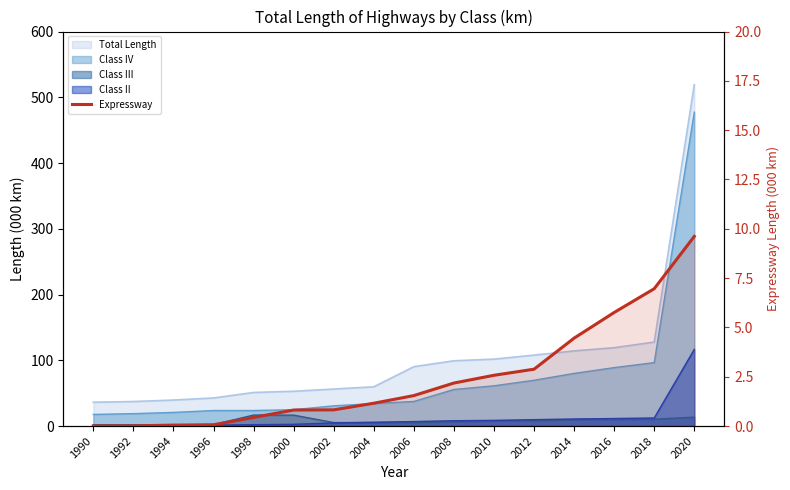

Count the number of values greater than 1.

9